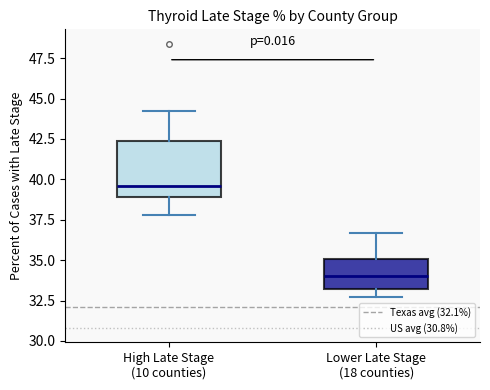

Which box has the highest median line?

High Late Stage (10 counties)